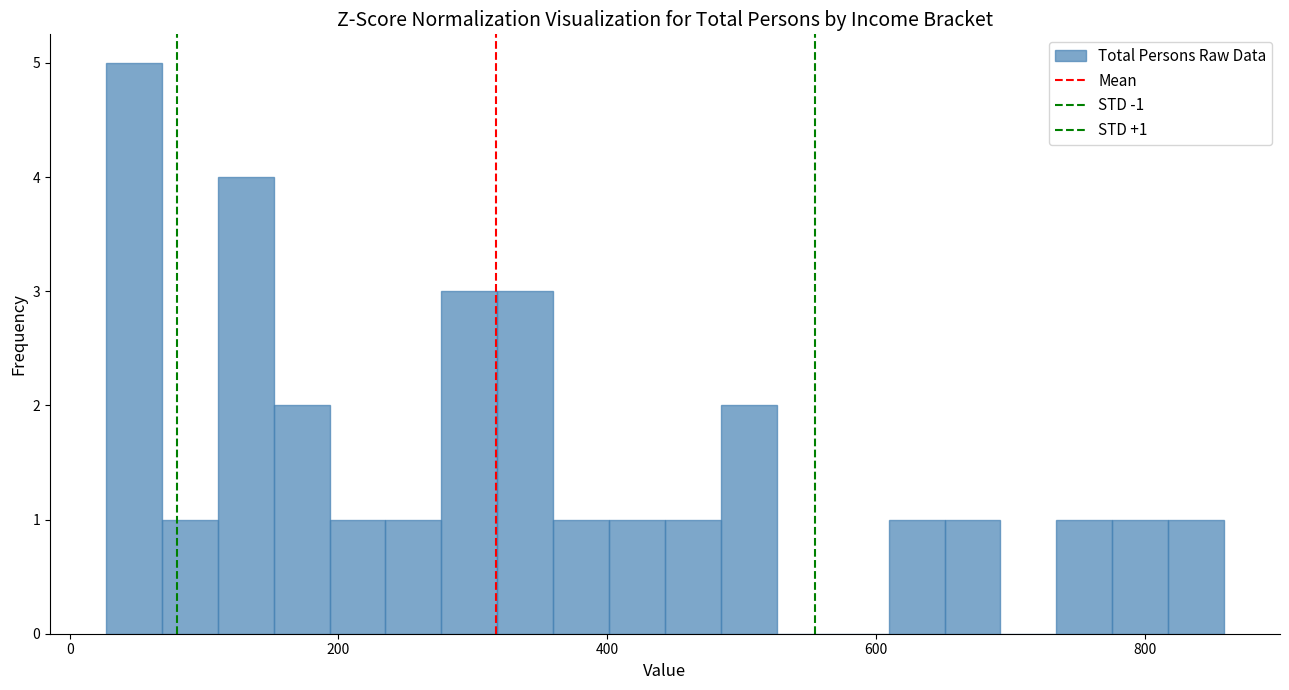

Around what value on the x-axis is the tallest bar? Give the approximate position of its centre, as read against the axis.

40